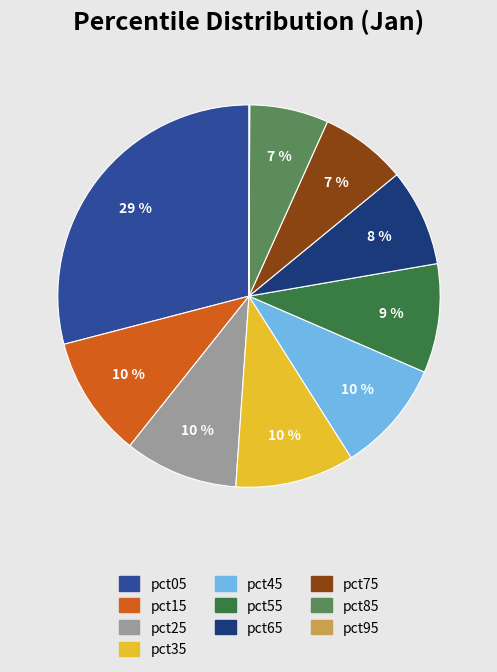

What percentage is the pct05 slice, to the nearest percent?

29%